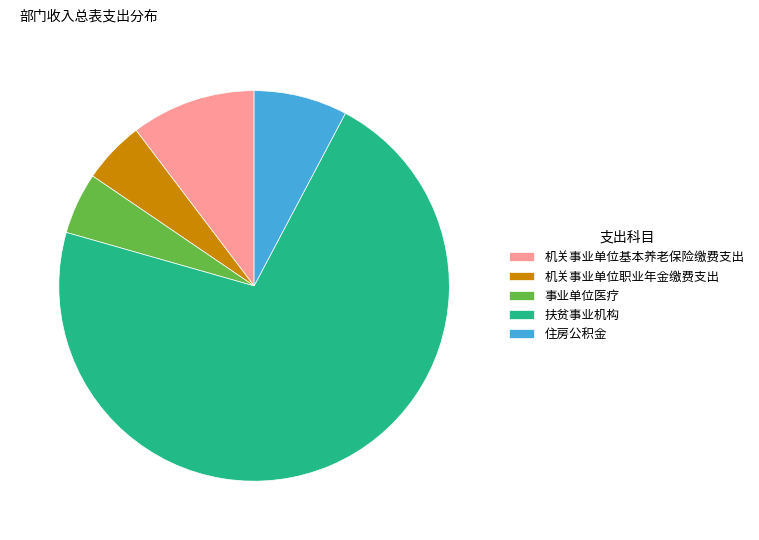

Is the sum of 扶贫事业机构 and 住房公积金 greater than half?

Yes